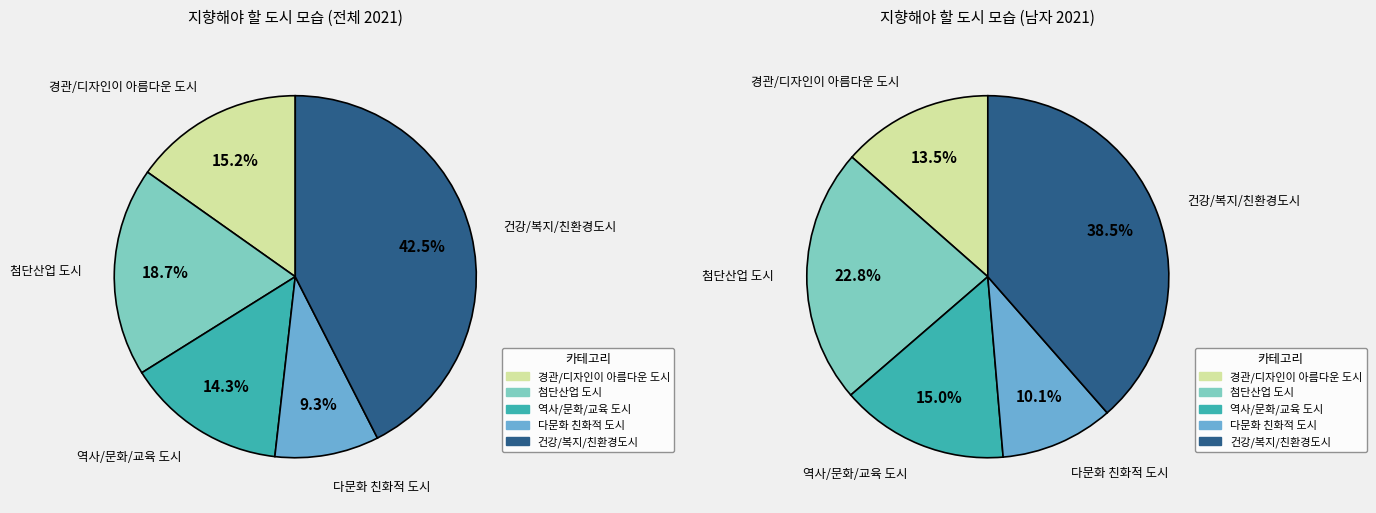

At 다문화 친화적 도시, list the series in order from largest to smallest.

지향해야 할 도시 모습 (남자), 지향해야 할 도시 모습 (전체)